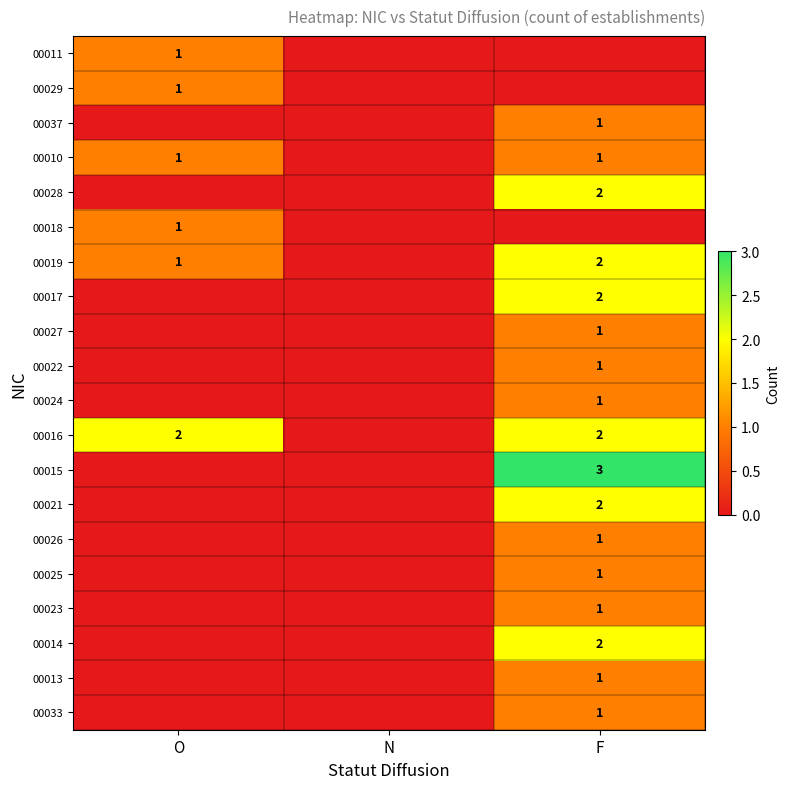

What is the total value across all series at O?

7